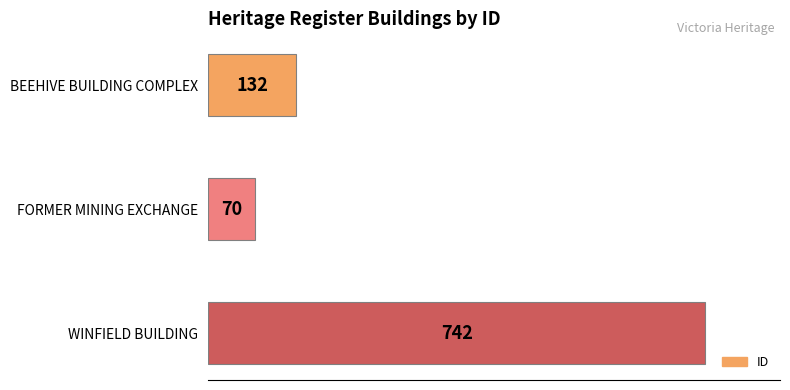

How many bars are there in total?

3